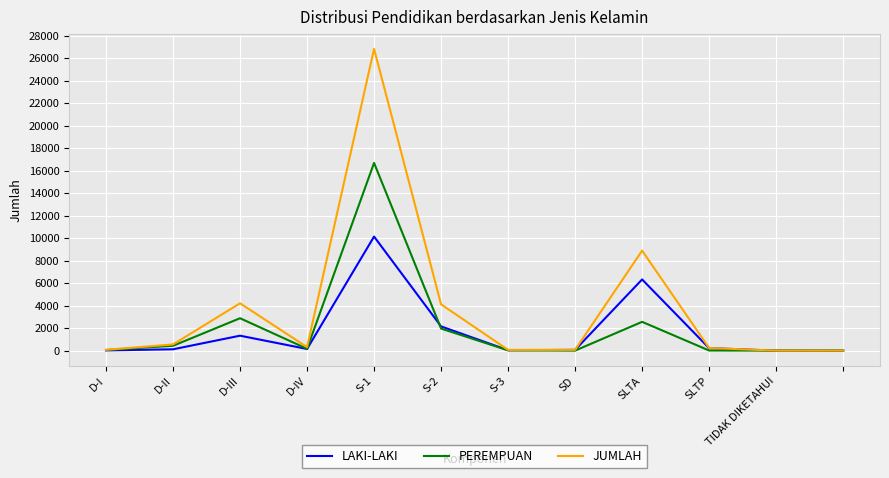

What are all the series names shown in the legend?

LAKI-LAKI, PEREMPUAN, JUMLAH